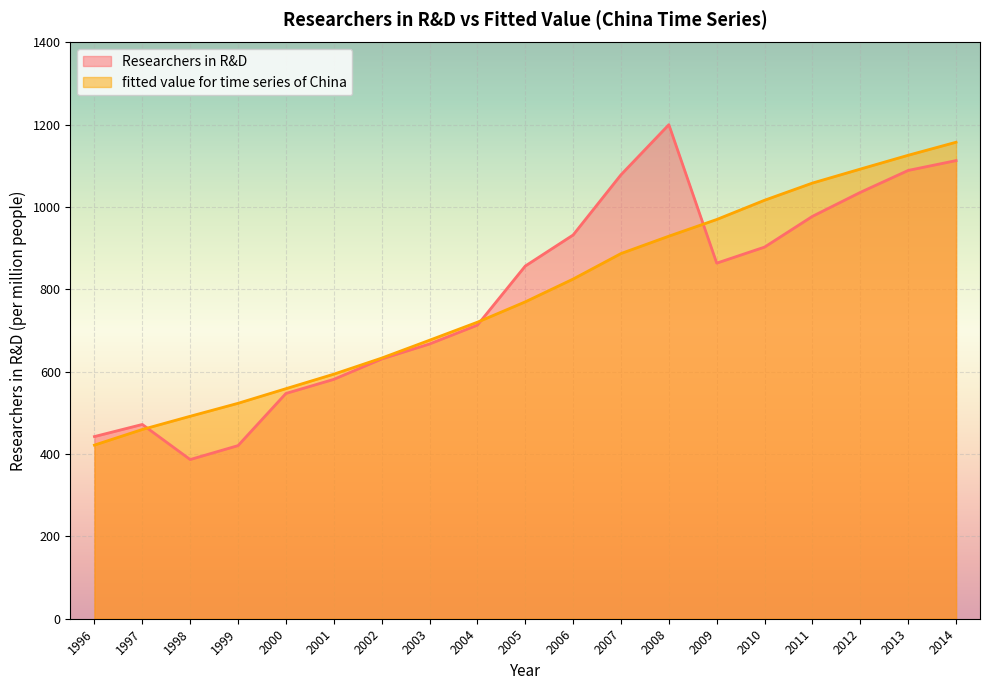

Where is the first local maximum for Researchers in R&D?

1997